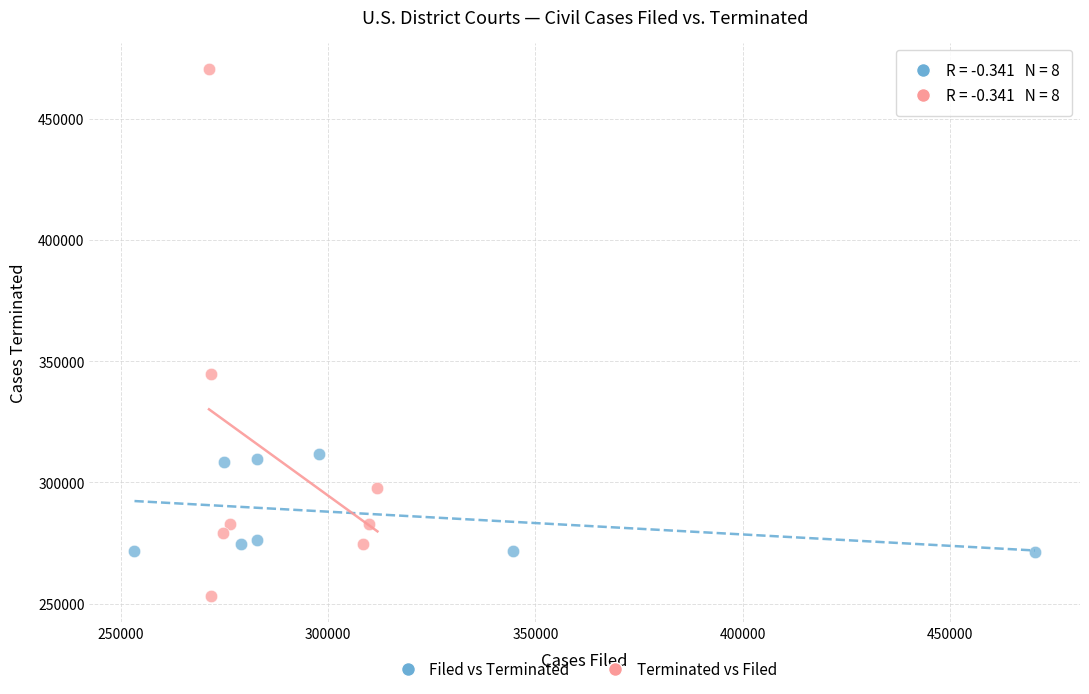

Which series has the largest Y range (max minus min)?

Terminated vs Filed